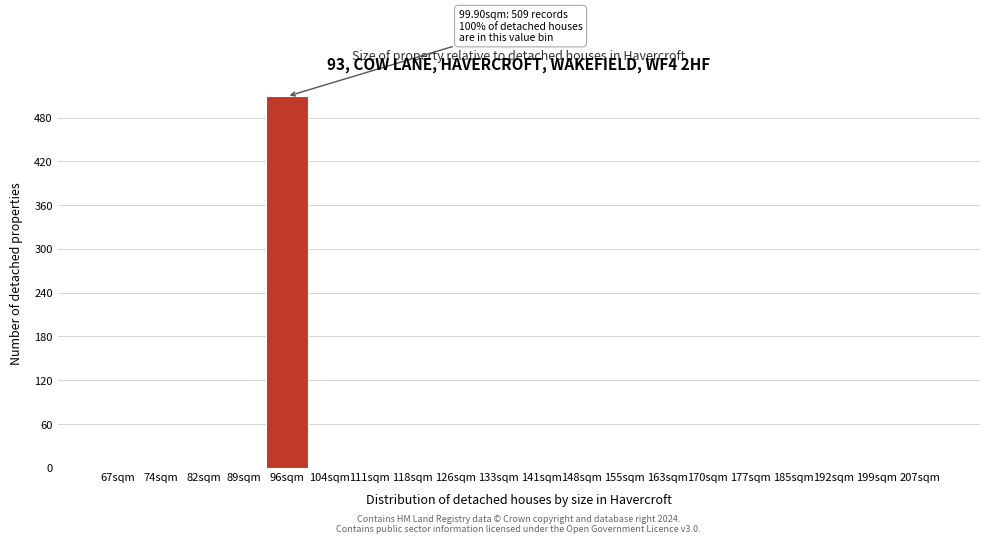

Reading left to right, what are all the values shown in this chart?

67sqm=0	74sqm=0	82sqm=0	89sqm=0	96sqm=509	104sqm=0	111sqm=0	118sqm=0	126sqm=0	133sqm=0	141sqm=0	148sqm=0	155sqm=0	163sqm=0	170sqm=0	177sqm=0	185sqm=0	192sqm=0	199sqm=0	207sqm=0